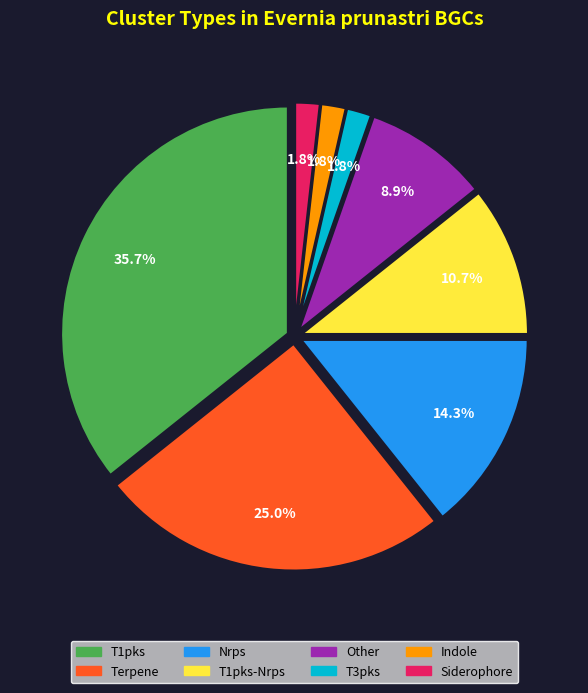

To the nearest percent, what is the average slice percentage?

12%